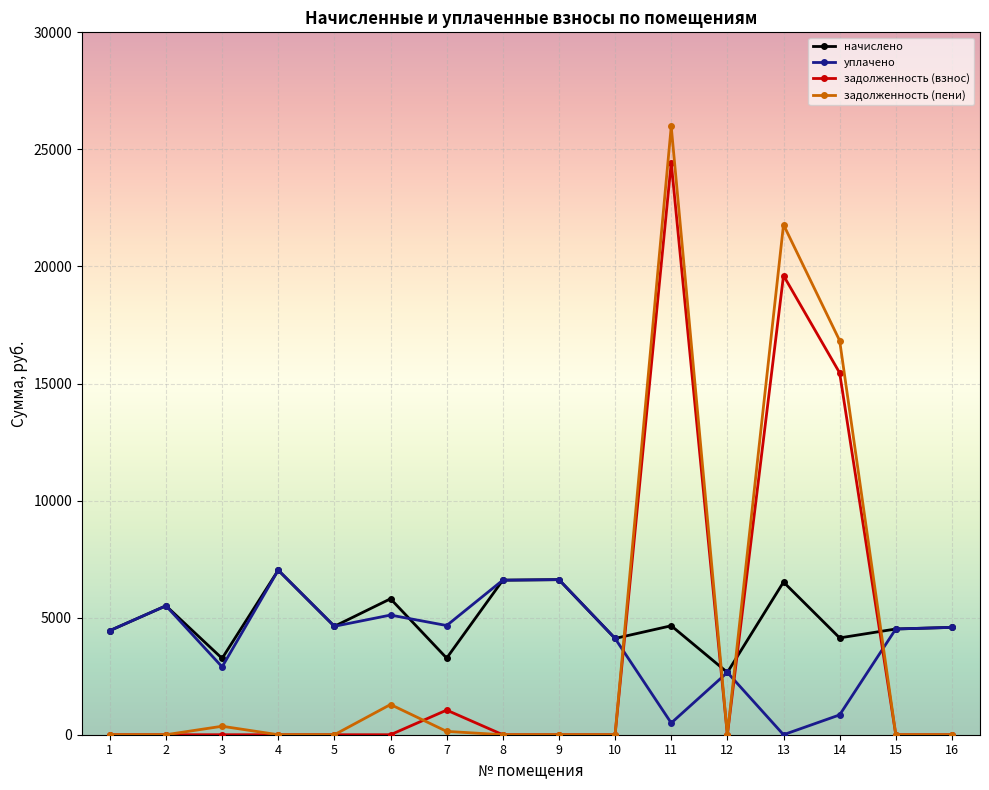

What is the difference between the second highest and minimum values in the задолженность (пени) series?

21785.3